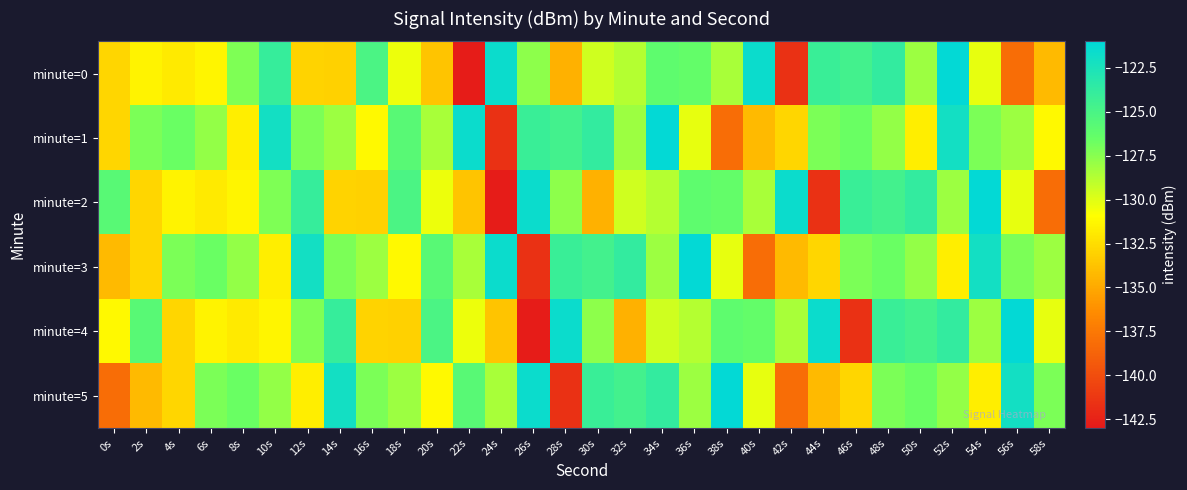

Reading right to left, transcribe all the data shown in this chart.

minute=0: 58s=-134.2	56s=-138.1	54s=-130.3	52s=-121.2	50s=-128.1	48s=-123.8	46s=-124.7	44s=-124.1	42s=-141.6	40s=-121.6	38s=-128.4	36s=-126.4	34s=-126.1	32s=-128.8	30s=-129.6	28s=-134.6	26s=-127.7	24s=-121.6	22s=-142.8	20s=-133.7	18s=-130.4	16s=-125.1	14s=-133.1	12s=-133.0	10s=-124.0	8s=-127.2	6s=-131.4	4s=-131.9	2s=-131.5	0s=-132.9
minute=1: 58s=-131.2	56s=-128.1	54s=-127.2	52s=-122.1	50s=-131.7	48s=-127.8	46s=-126.6	44s=-127.1	42s=-132.8	40s=-134.2	38s=-138.1	36s=-130.3	34s=-121.2	32s=-128.1	30s=-123.8	28s=-124.7	26s=-124.1	24s=-141.6	22s=-121.6	20s=-128.4	18s=-125.8	16s=-131.2	14s=-128.1	12s=-127.2	10s=-122.1	8s=-131.7	6s=-127.8	4s=-126.6	2s=-127.1	0s=-132.8
minute=2: 58s=-138.1	56s=-130.3	54s=-121.2	52s=-128.1	50s=-123.8	48s=-124.7	46s=-124.1	44s=-141.6	42s=-121.6	40s=-128.4	38s=-126.4	36s=-126.1	34s=-128.8	32s=-129.6	30s=-134.6	28s=-127.7	26s=-121.6	24s=-142.8	22s=-133.7	20s=-130.4	18s=-125.1	16s=-133.1	14s=-133.0	12s=-124.0	10s=-127.2	8s=-131.4	6s=-131.9	4s=-131.5	2s=-132.9	0s=-125.8
minute=3: 58s=-128.1	56s=-127.2	54s=-122.1	52s=-131.7	50s=-127.8	48s=-126.6	46s=-127.1	44s=-132.8	42s=-134.2	40s=-138.1	38s=-130.3	36s=-121.2	34s=-128.1	32s=-123.8	30s=-124.7	28s=-124.1	26s=-141.6	24s=-121.6	22s=-128.4	20s=-125.8	18s=-131.2	16s=-128.1	14s=-127.2	12s=-122.1	10s=-131.7	8s=-127.8	6s=-126.6	4s=-127.1	2s=-132.8	0s=-134.2
minute=4: 58s=-130.3	56s=-121.2	54s=-128.1	52s=-123.8	50s=-124.7	48s=-124.1	46s=-141.6	44s=-121.6	42s=-128.4	40s=-126.4	38s=-126.1	36s=-128.8	34s=-129.6	32s=-134.6	30s=-127.7	28s=-121.6	26s=-142.8	24s=-133.7	22s=-130.4	20s=-125.1	18s=-133.1	16s=-133.0	14s=-124.0	12s=-127.2	10s=-131.4	8s=-131.9	6s=-131.5	4s=-132.9	2s=-125.8	0s=-131.2
minute=5: 58s=-127.2	56s=-122.1	54s=-131.7	52s=-127.8	50s=-126.6	48s=-127.1	46s=-132.8	44s=-134.2	42s=-138.1	40s=-130.3	38s=-121.2	36s=-128.1	34s=-123.8	32s=-124.7	30s=-124.1	28s=-141.6	26s=-121.6	24s=-128.4	22s=-125.8	20s=-131.2	18s=-128.1	16s=-127.2	14s=-122.1	12s=-131.7	10s=-127.8	8s=-126.6	6s=-127.1	4s=-132.8	2s=-134.2	0s=-138.1